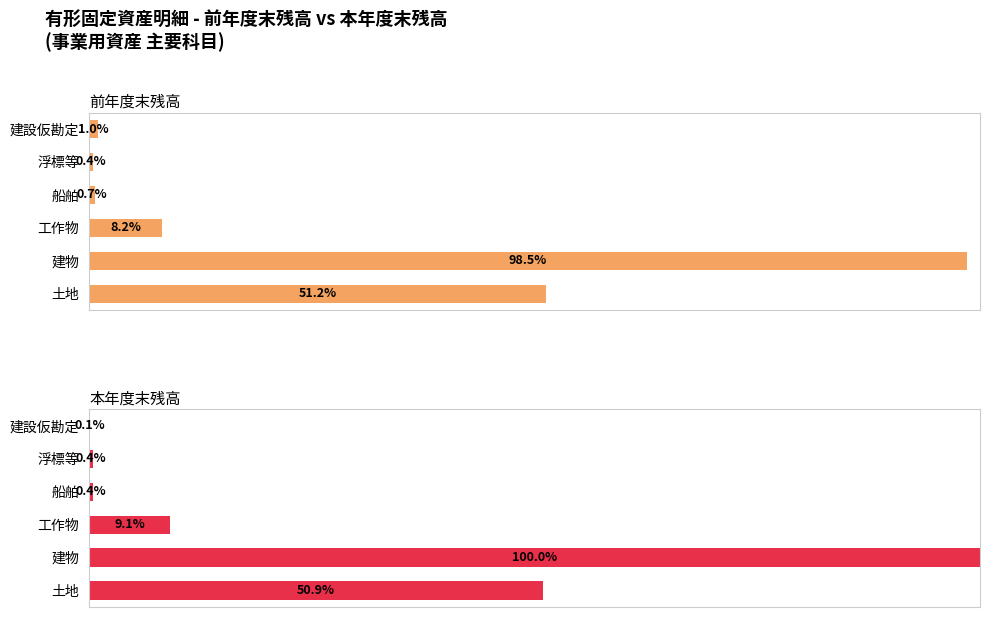

What is the minimum value shown in the chart?

0.1